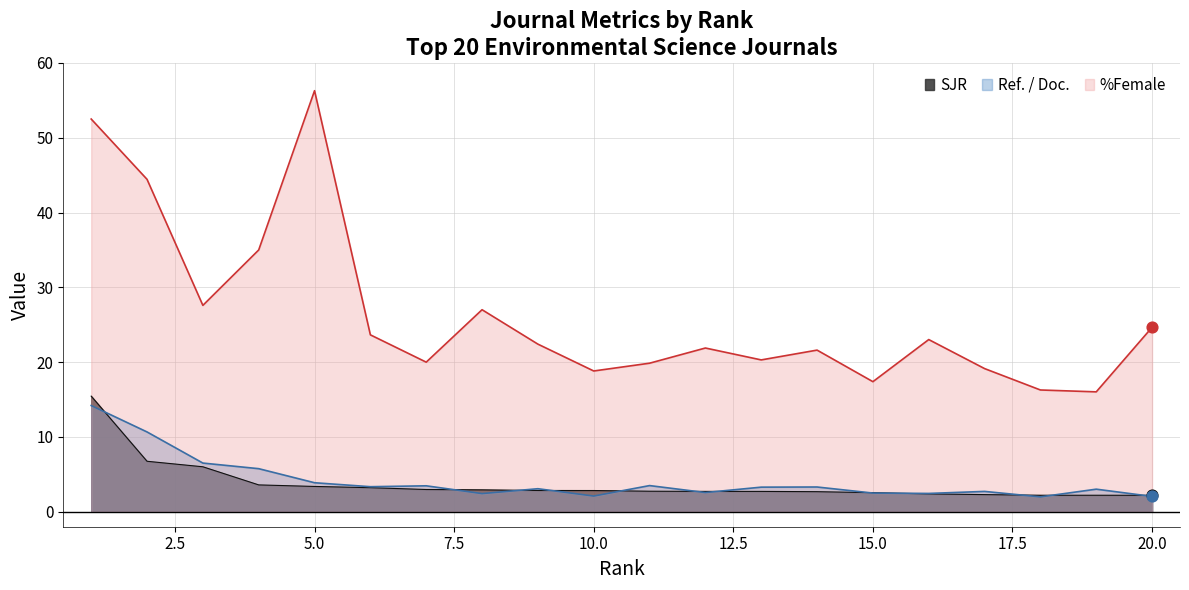

Which series reaches the maximum Y coordinate?

%Female